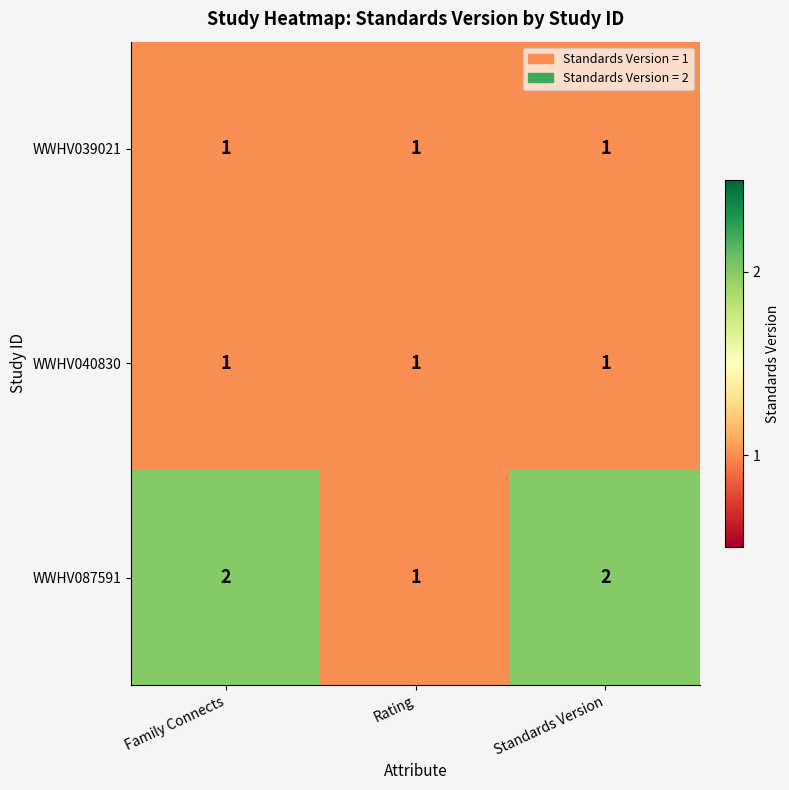

What is the sum of all WWHV040830 values?

3